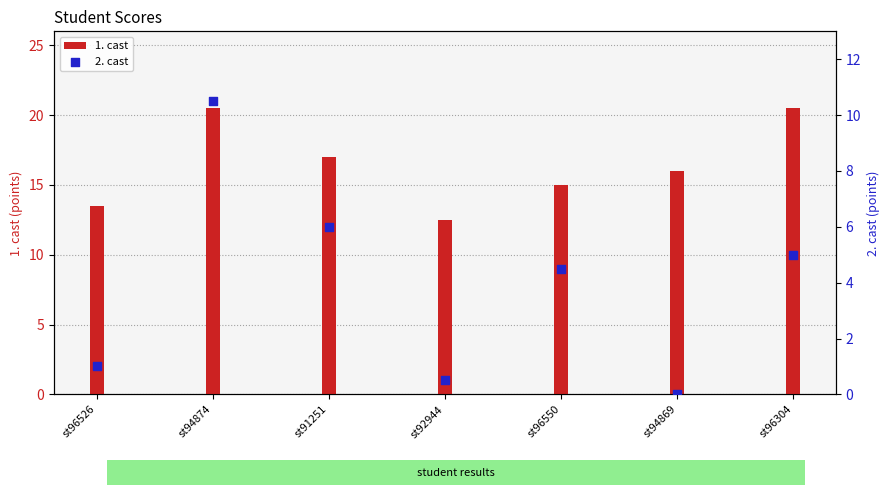

Which series reaches the maximum Y coordinate?

1. cast